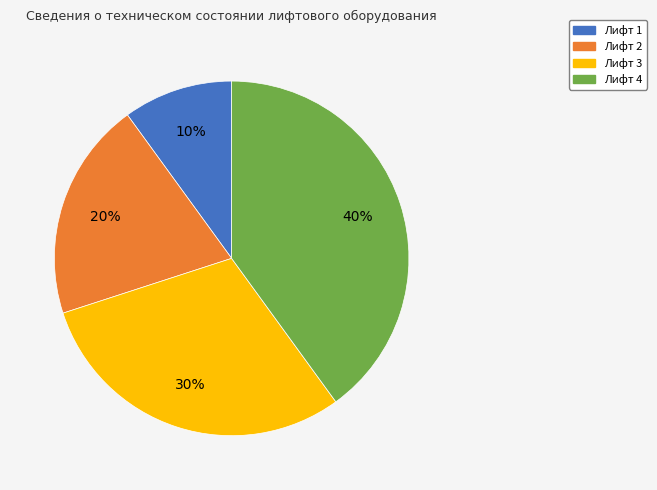

To the nearest percent, what portion does Лифт 2 represent?

20%